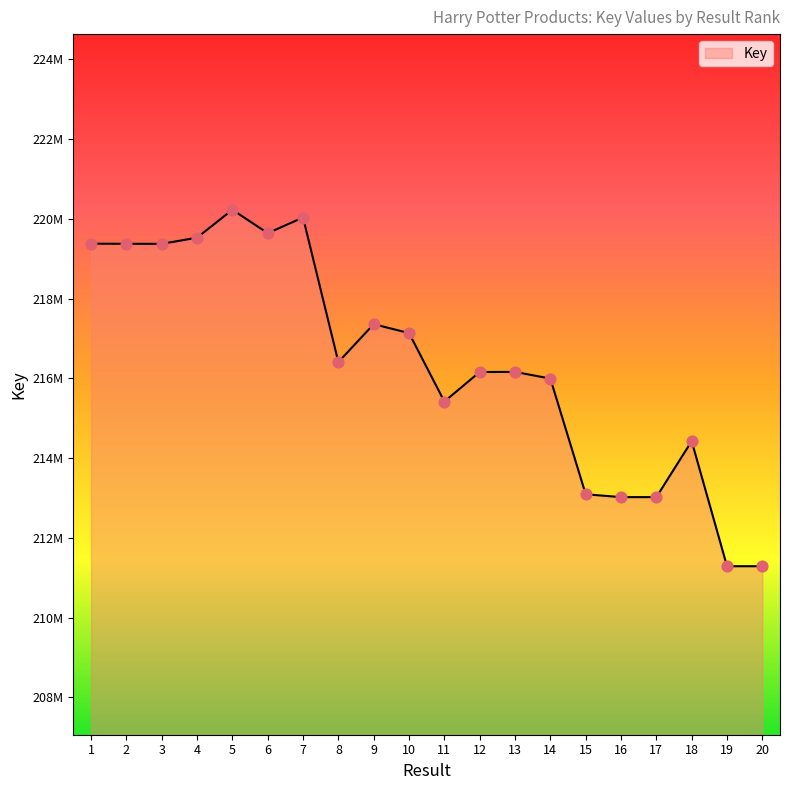

What is the change in value from 8 to 15?

-3316085